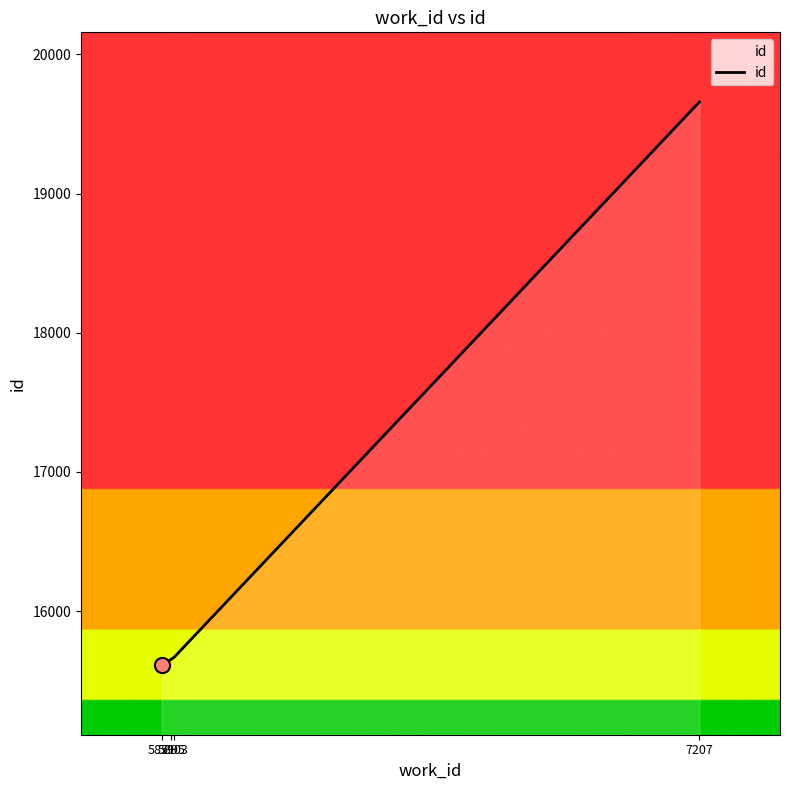

What is the change in value from 5895 to 5903?

+17